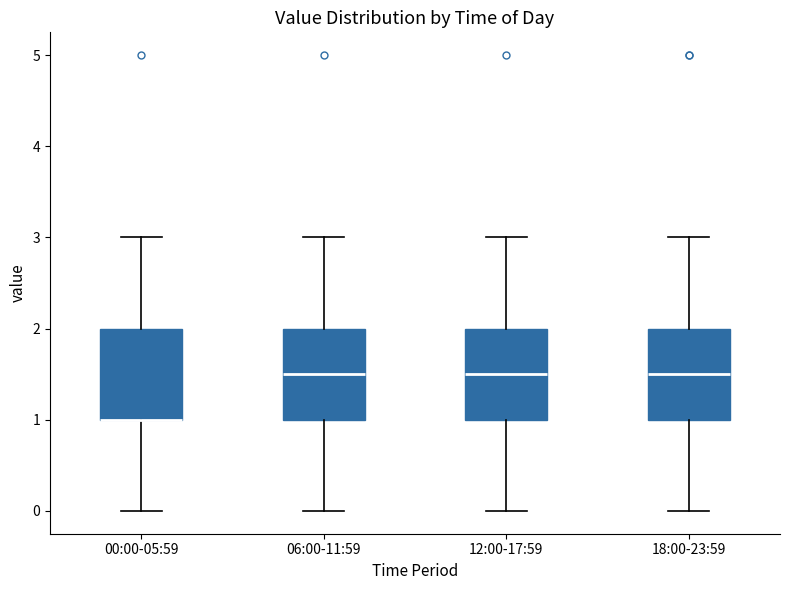

Reading left to right, transcribe this box plot: for each box, give where its median line is, the range the box spans, and where its two whiskers end, as read against the y-axis. The values are not printed on the chart, so give them approximately, as read against the axis.

00:00-05:59: median 1.0 (drawn on the box's lower edge), box 1.0 to 2.0, whiskers 0.0 to 3.0
06:00-11:59: median 1.5, box 1.0 to 2.0, whiskers 0.0 to 3.0
12:00-17:59: median 1.5, box 1.0 to 2.0, whiskers 0.0 to 3.0
18:00-23:59: median 1.5, box 1.0 to 2.0, whiskers 0.0 to 3.0